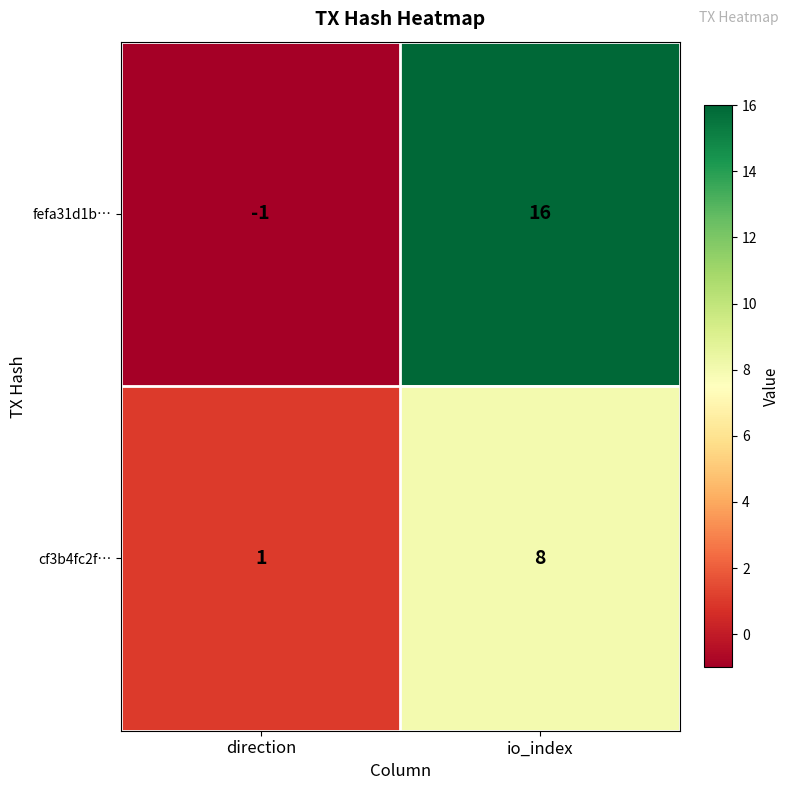

Where is cf3b4fc2f… nearest to the value 4?

direction